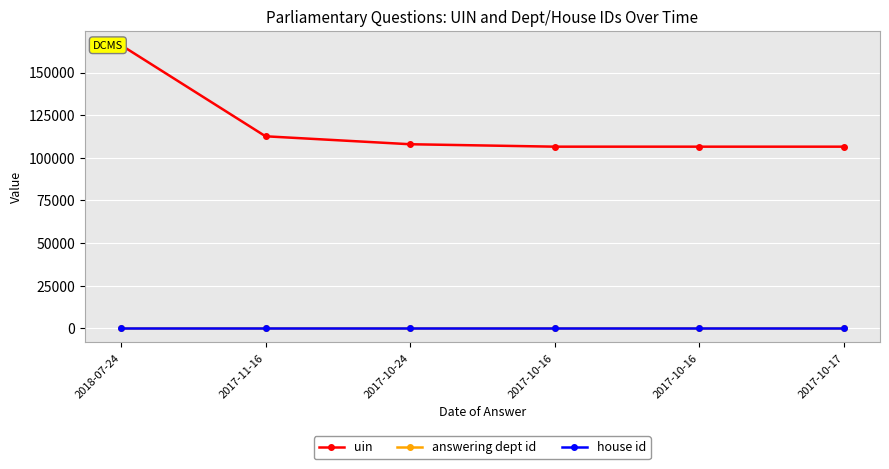

Between 2017-10-24 and 2017-10-16, which series saw the biggest shift?

uin